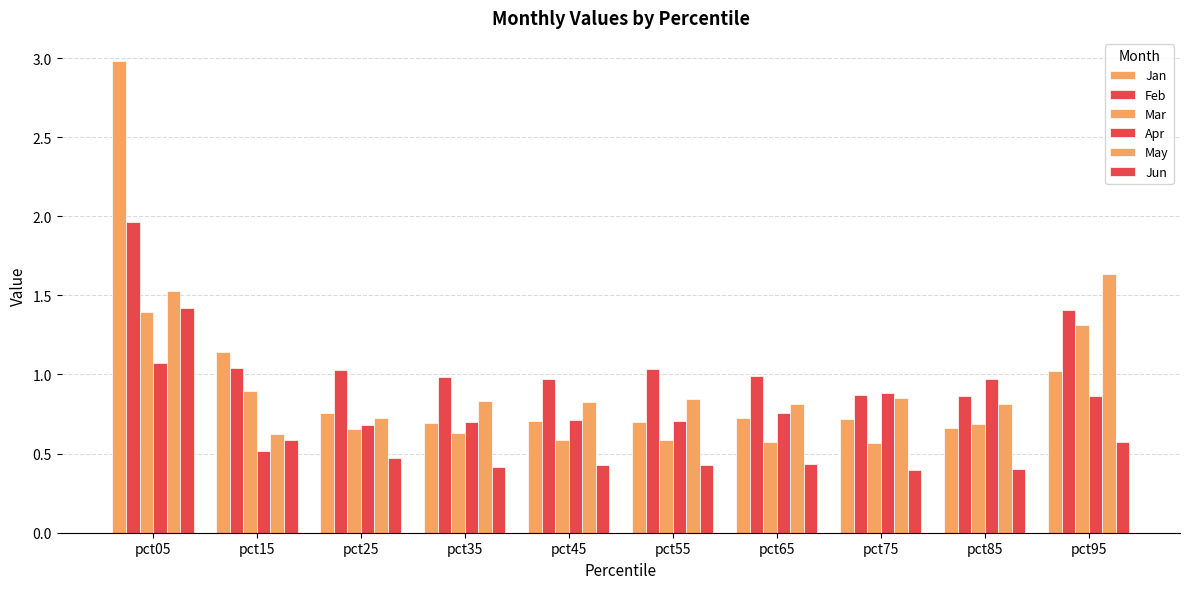

Count the number of categories in the chart.

10